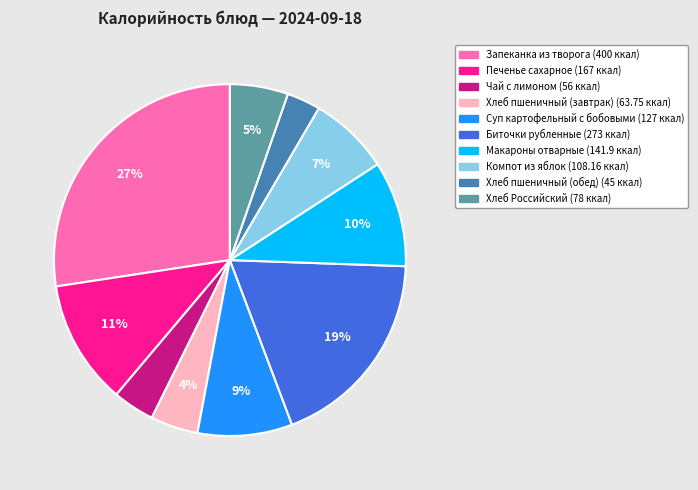

Which slice is the largest?

Запеканка из творога